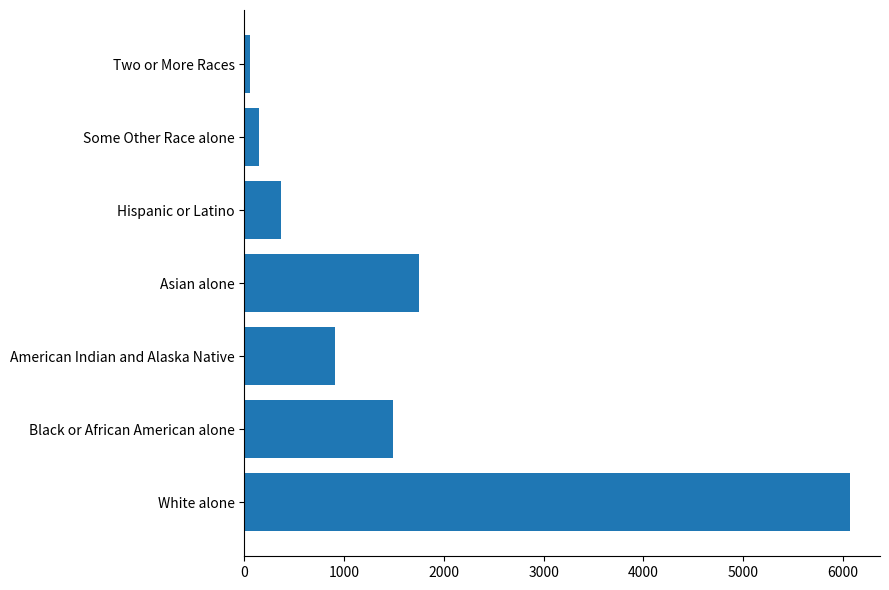

Where is the data nearest to the value 3063?

Asian alone